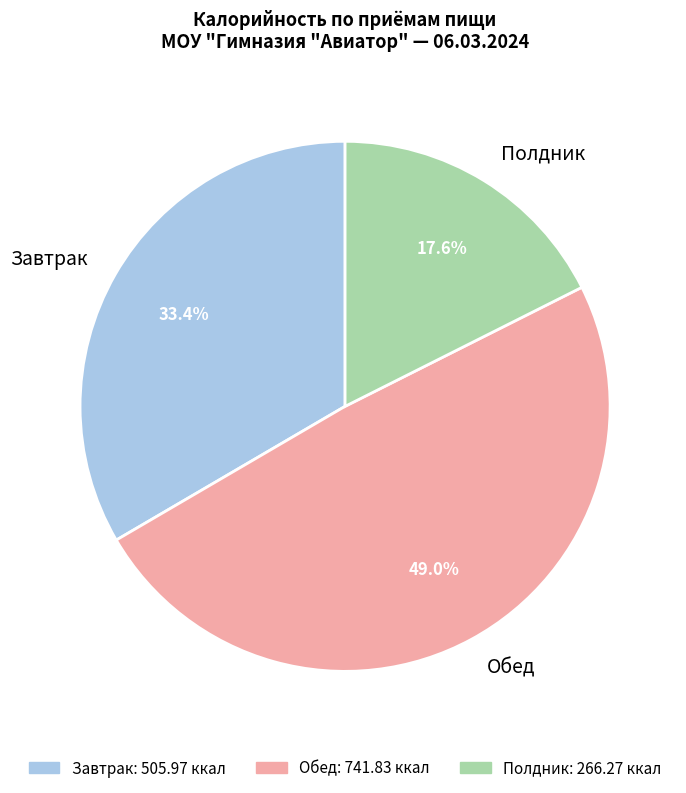

Is the sum of Полдник and Обед greater than half?

Yes